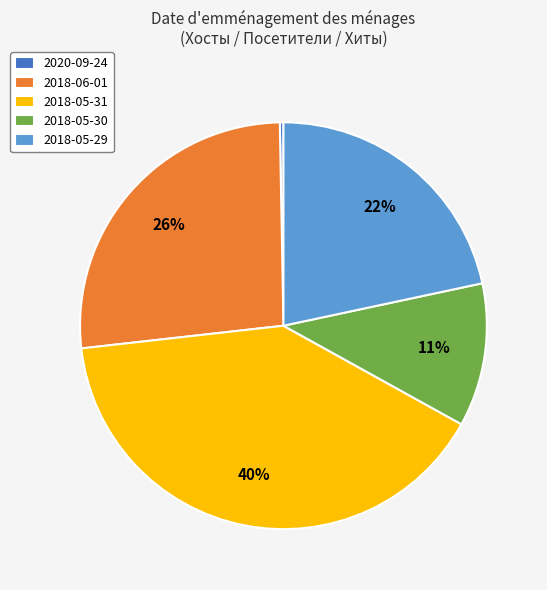

Does any single category account for the majority?

No